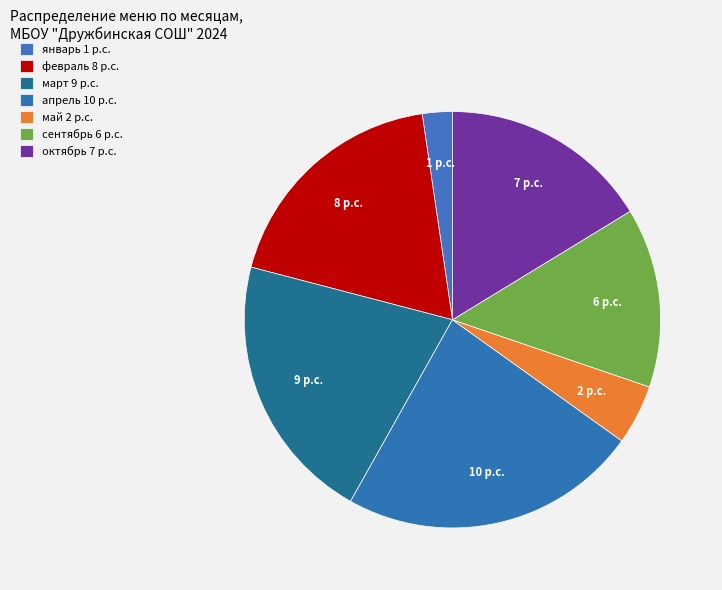

What is the smallest slice in the pie chart?

январь